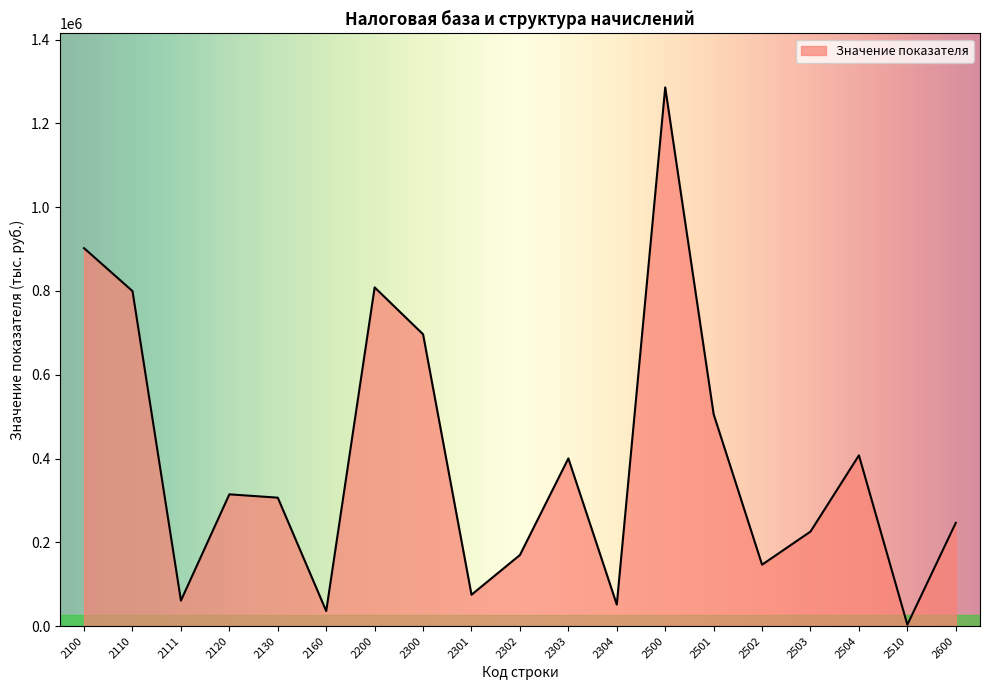

At which category does the data reach its first local valley?

2111